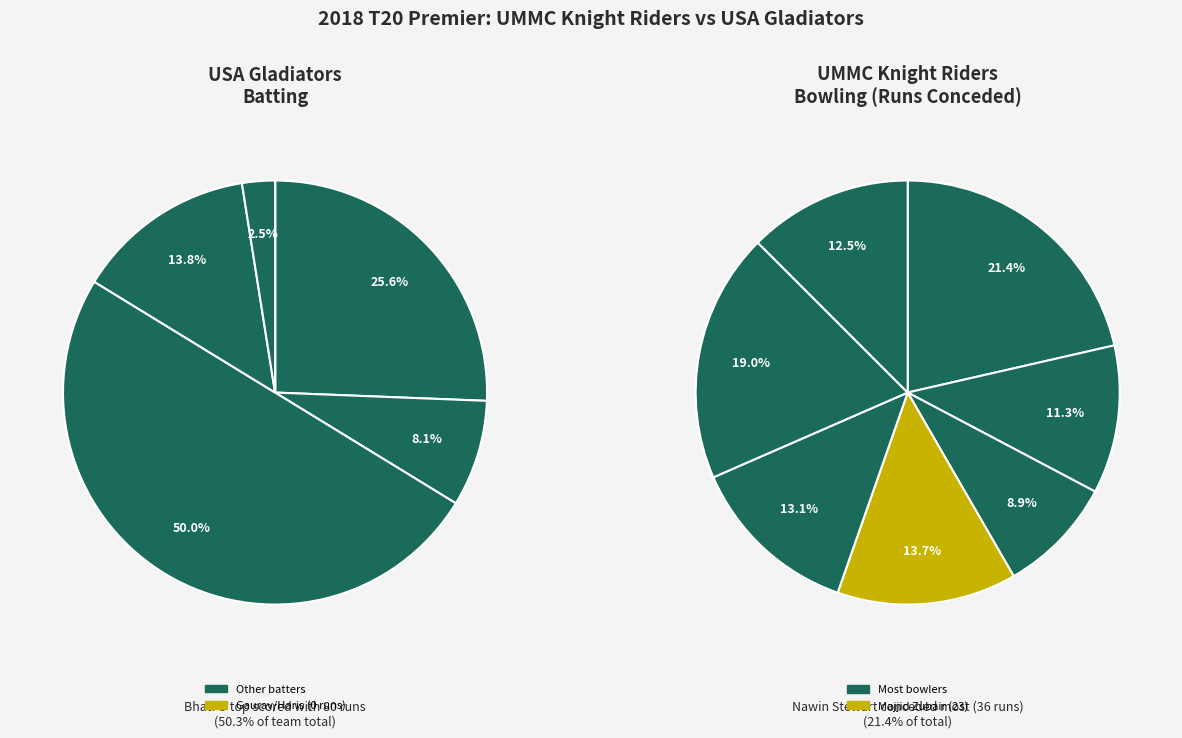

Is there a majority slice in this chart?

No